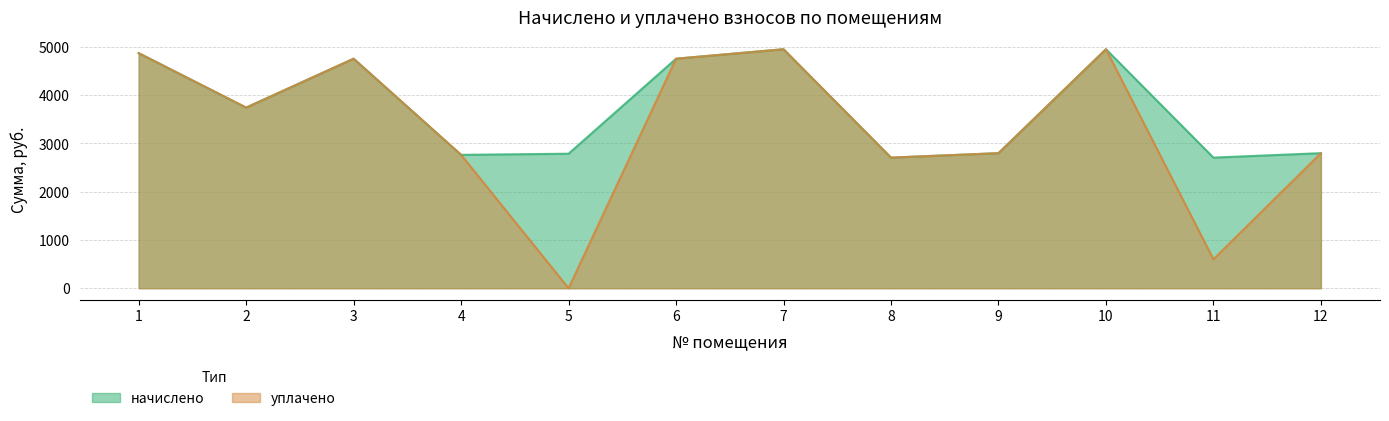

How many interior local peaks does the уплачено series have?

3